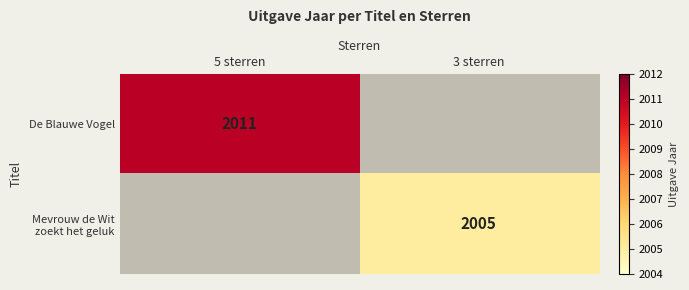

The De Blauwe Vogel series shows 827 at 5 sterren. True or false?

False